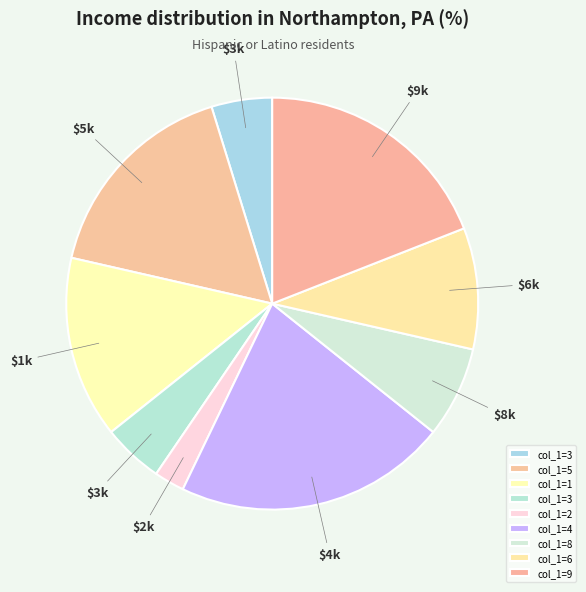

How many segments does this pie chart have?

9